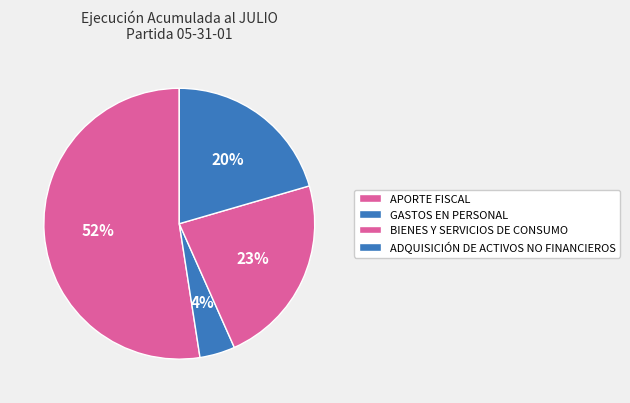

Which category has the smallest portion of the pie?

GASTOS EN PERSONAL